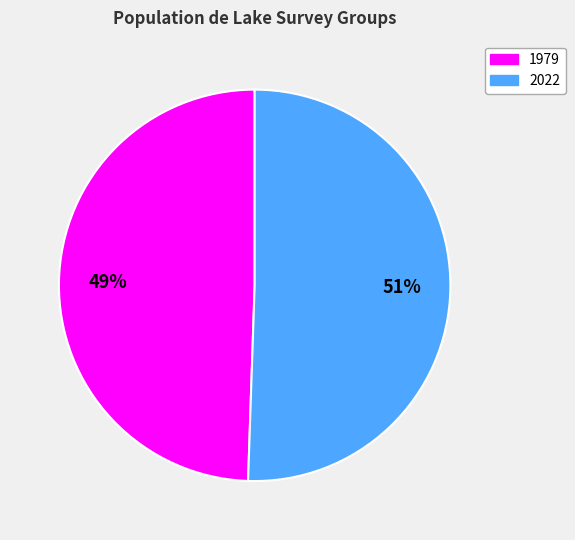

Count the number of slices in the pie.

2